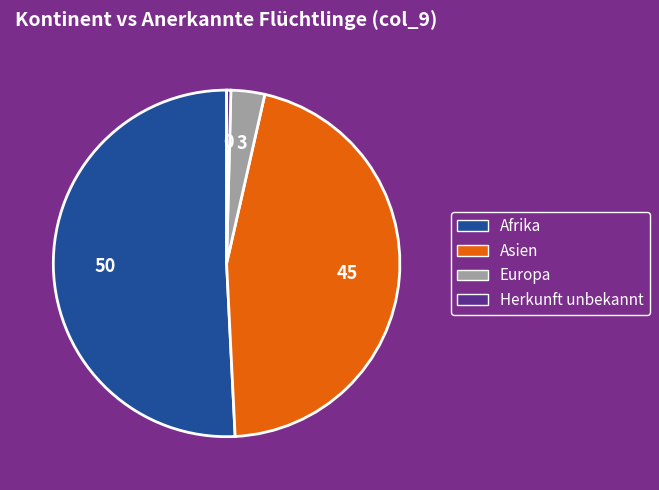

Do Afrika and Herkunft unbekannt together represent more than half of the pie?

Yes